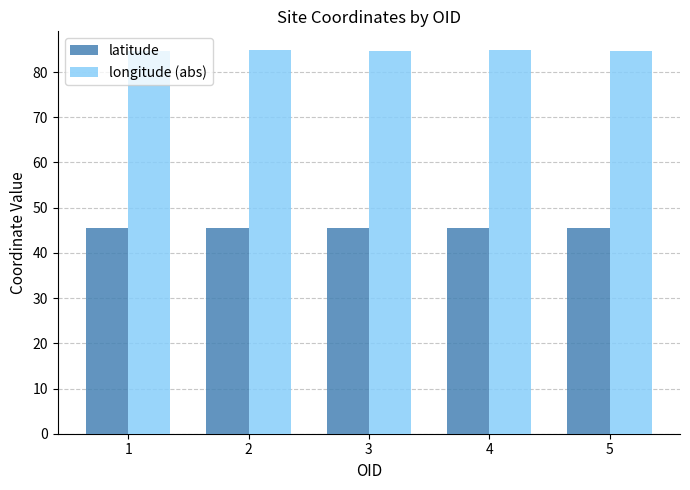

What is the minimum value shown in the chart?

45.5